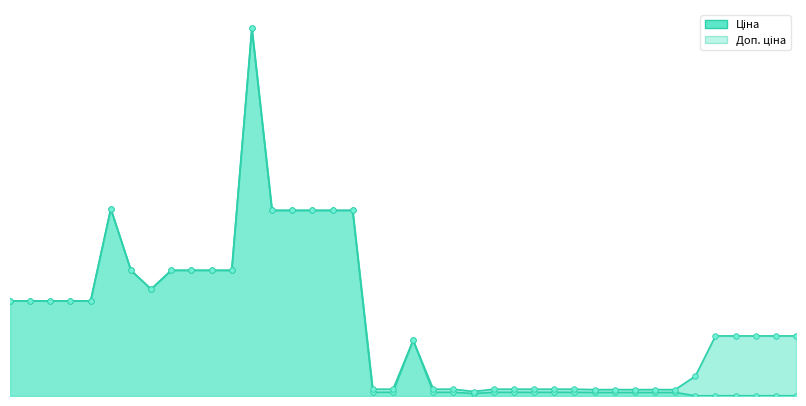

At which category is the sum across all series the highest?

12